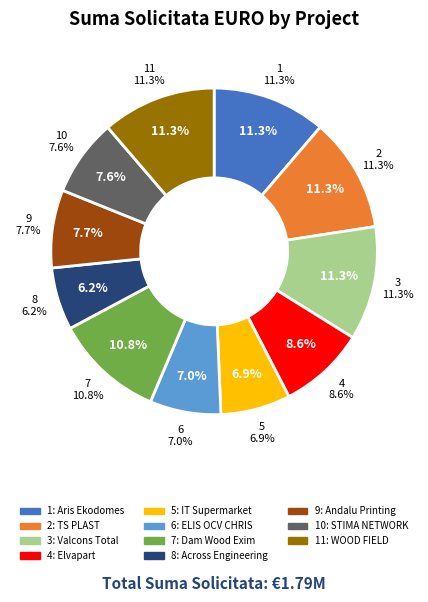

What is the ratio of the value at 2 - TS PLAST to the value at 5 - IT Supermarket?

1.6